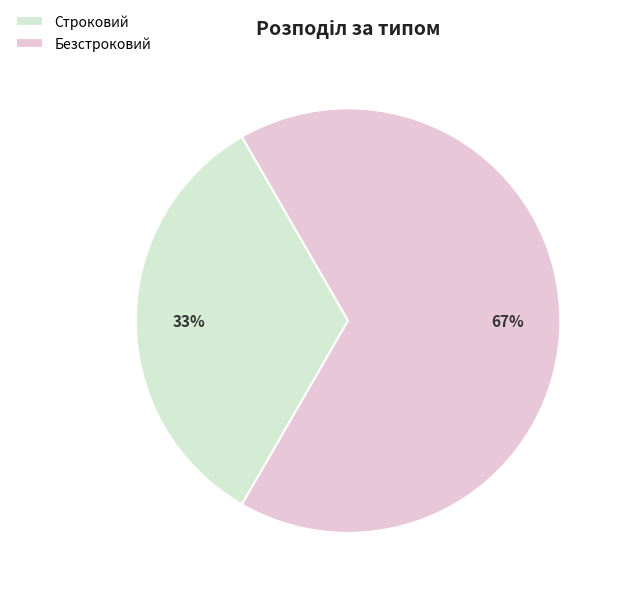

To the nearest percent, what portion does Строковий represent?

33%